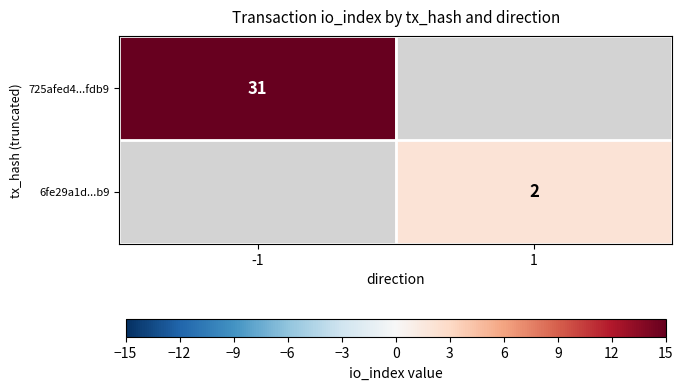

Is it true that 6fe29a1d...b9 equals 2 at 1?

True